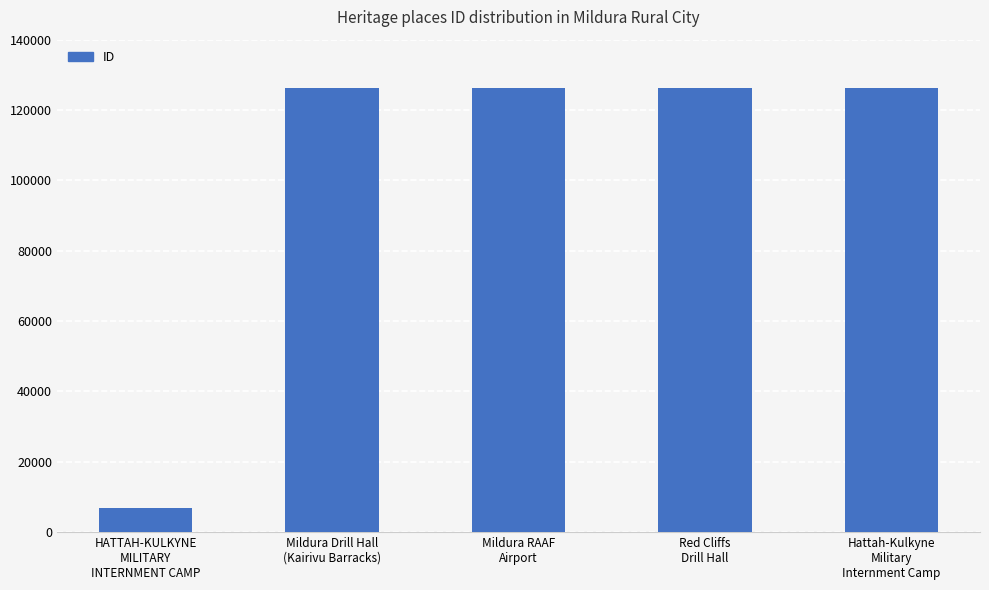

What is the maximum value shown in the chart?

126374